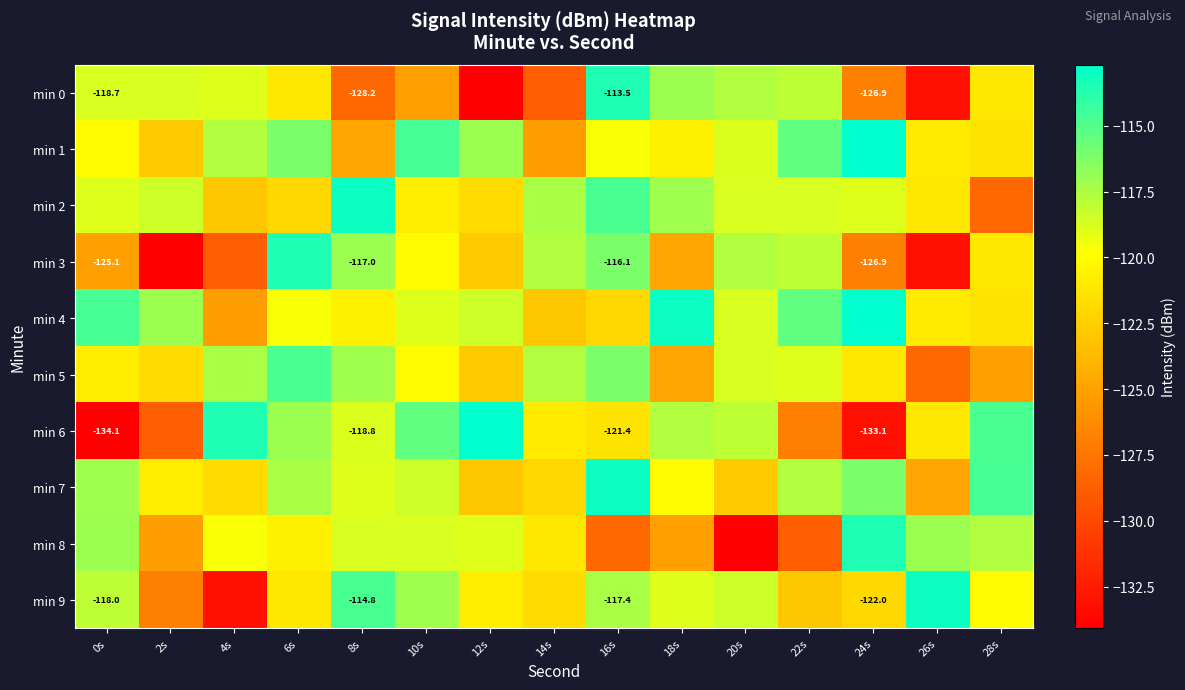

Where does the min 3 series first go above -121?

6s